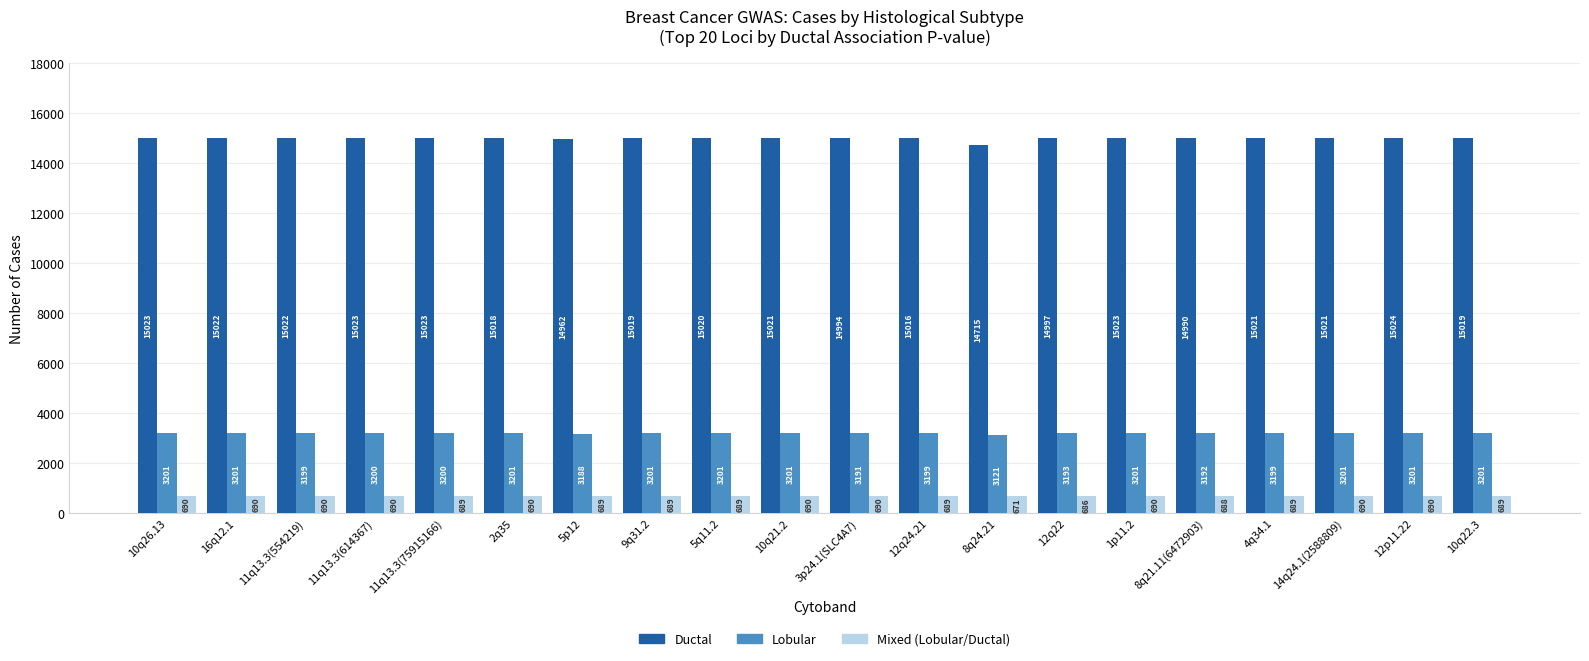

Which series has the widest spread of values?

Ductal